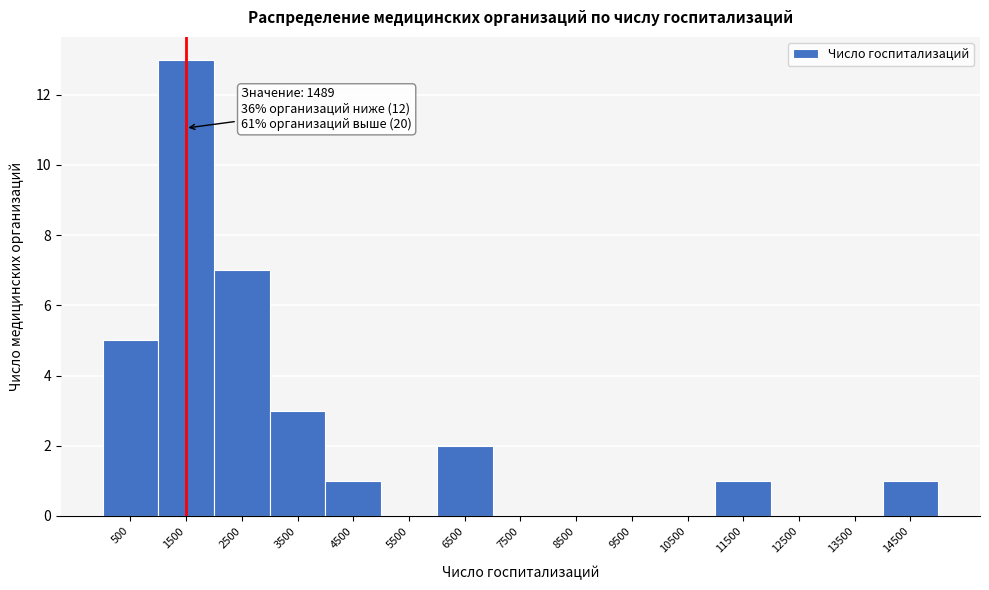

Over which range of the x-axis is the bar tallest?

1000 to 2000